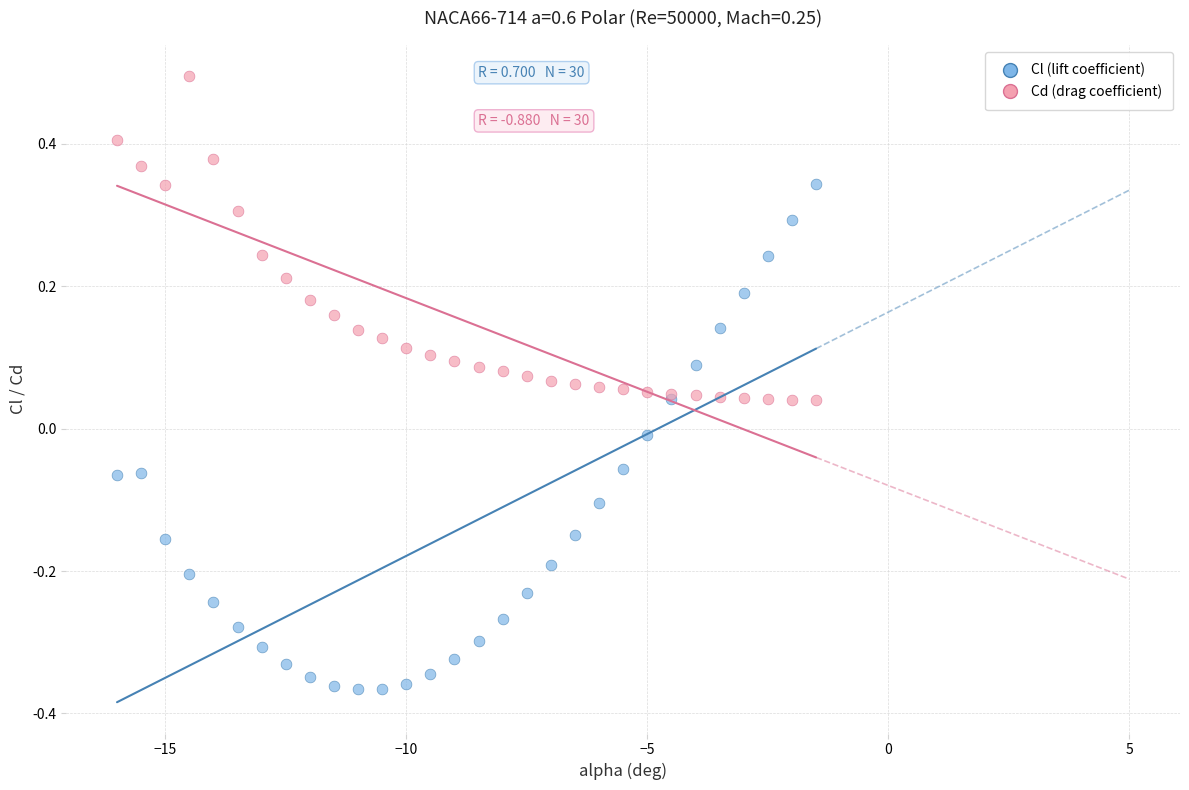

Which series contains the lowest Y value?

Cl (lift coefficient)